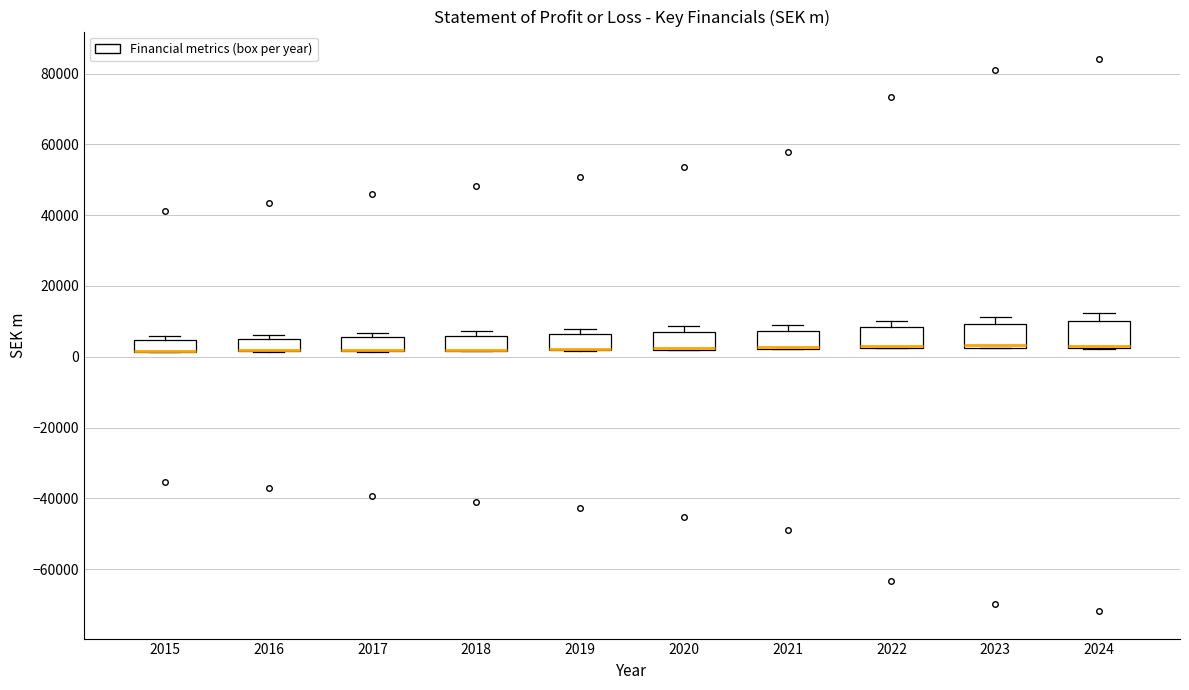

Reading left to right, transcribe this box plot: for each box, give where its median line is, the range the box spans, and where its two whiskers end, as read against the y-axis. The values are not printed on the chart, so give them approximately, as read against the axis.

2015: median 2000 (drawn on the box's lower edge), box 2000 to 4000, whiskers 2000 to 6000
2016: median 2000 (drawn on the box's lower edge), box 2000 to 6000, whiskers 2000 to 6000 (just above the box's upper edge)
2017: median 2000 (drawn on the box's lower edge), box 2000 to 6000, whiskers 2000 to 6000 (just above the box's upper edge)
2018: median 2000 (drawn on the box's lower edge), box 2000 to 6000, whiskers 2000 to 8000
2019: median 2000 (drawn on the box's lower edge), box 2000 to 6000, whiskers 2000 to 8000
2020: median 2000 (drawn on the box's lower edge), box 2000 to 8000, whiskers 2000 to 8000 (just above the box's upper edge)
2021: median 2000 (drawn on the box's lower edge), box 2000 to 8000, whiskers 2000 to 8000 (just above the box's upper edge)
2022: median 4000 (drawn on the box's lower edge), box 2000 to 8000, whiskers 2000 to 10000
2023: median 4000 (drawn on the box's lower edge), box 2000 to 10000, whiskers 2000 to 12000
2024: median 4000, box 2000 to 10000, whiskers 2000 to 12000